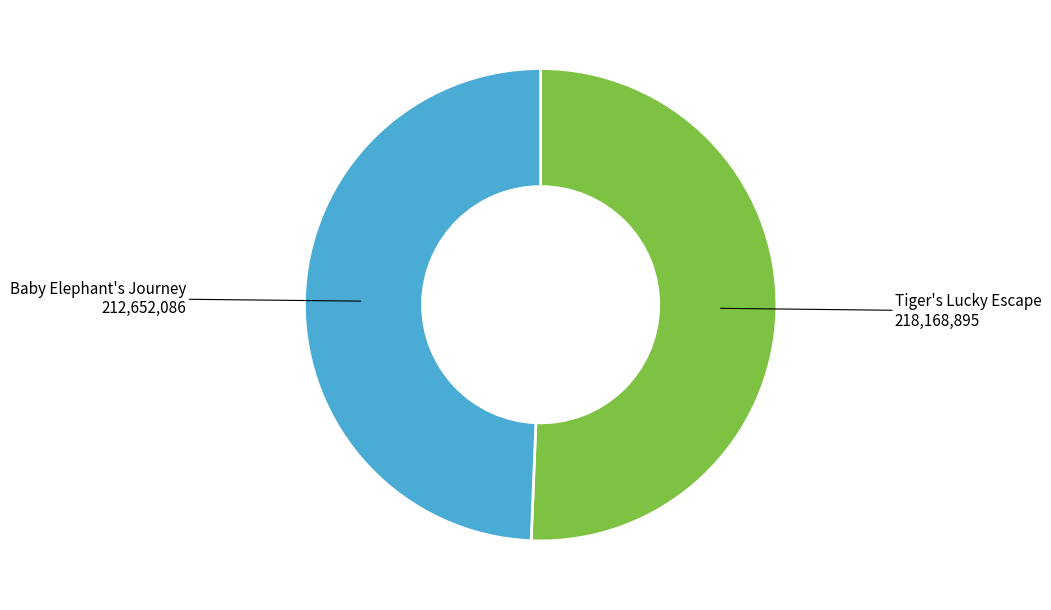

Combined, do Baby Elephant's Journey and Tiger's Lucky Escape account for over 50%?

Yes